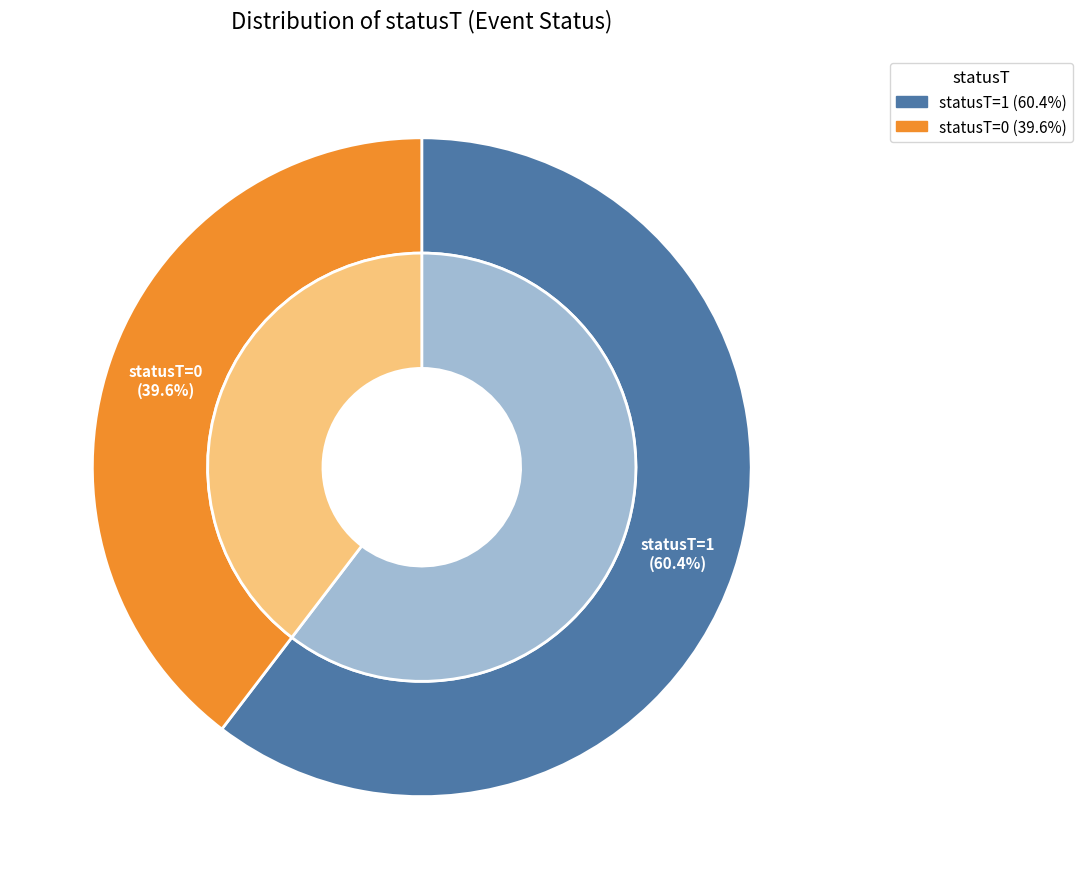

Which slice represents more than half of the pie?

statusT=1